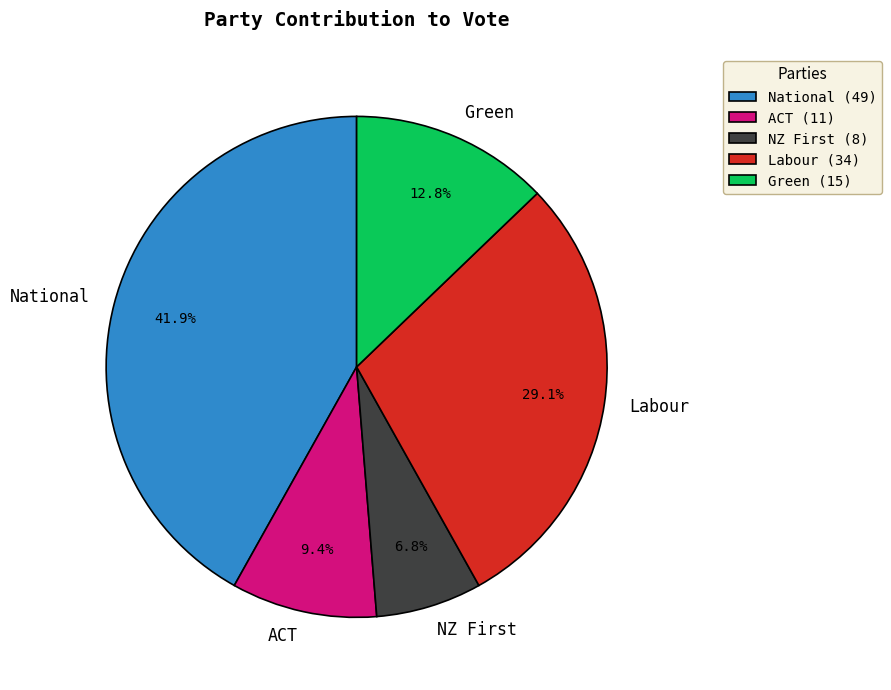

Count the number of slices in the pie.

5